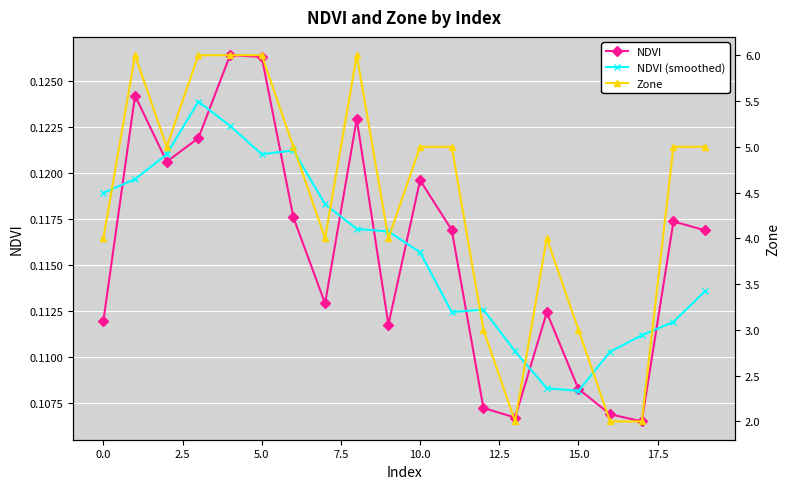

Which series has the largest total across all categories?

Zone